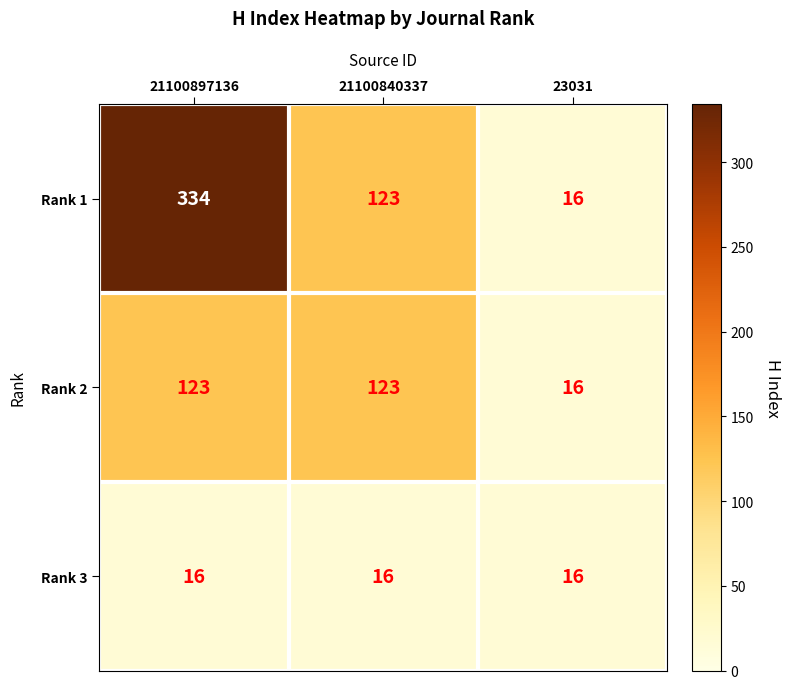

What is the lowest value of the Rank 3 series?

16